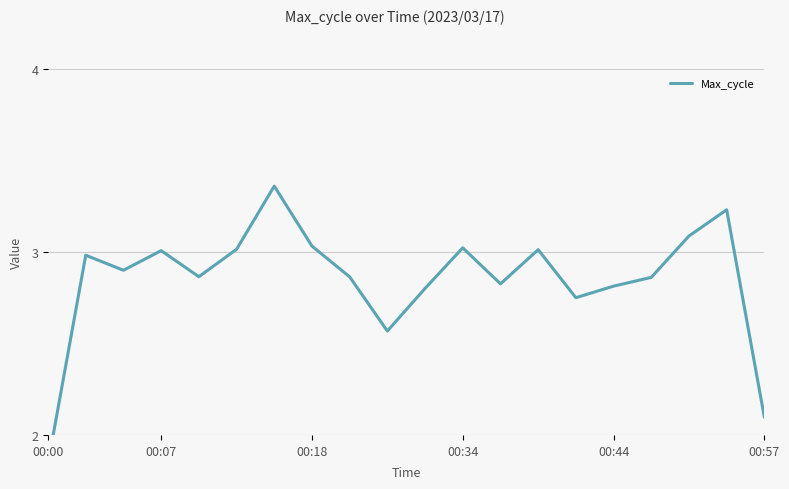

Does the chart have visible grid lines?

Yes